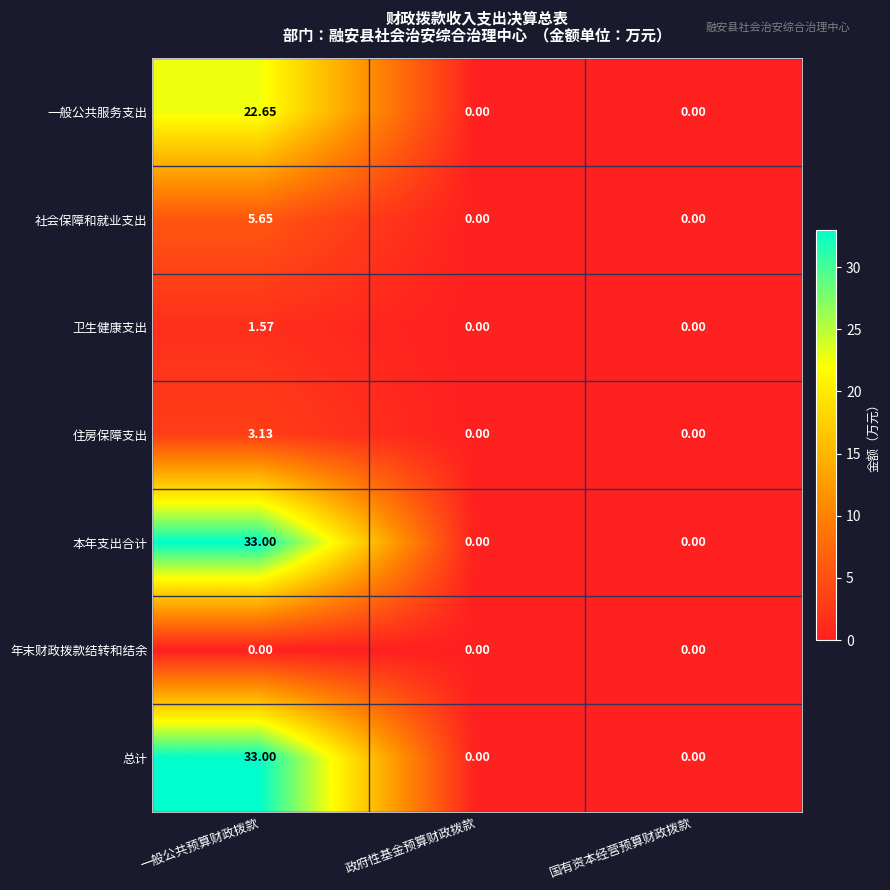

Is the value of 一般公共服务支出 at 国有资本经营预算财政拨款 greater than the value of 卫生健康支出 at 一般公共预算财政拨款?

No